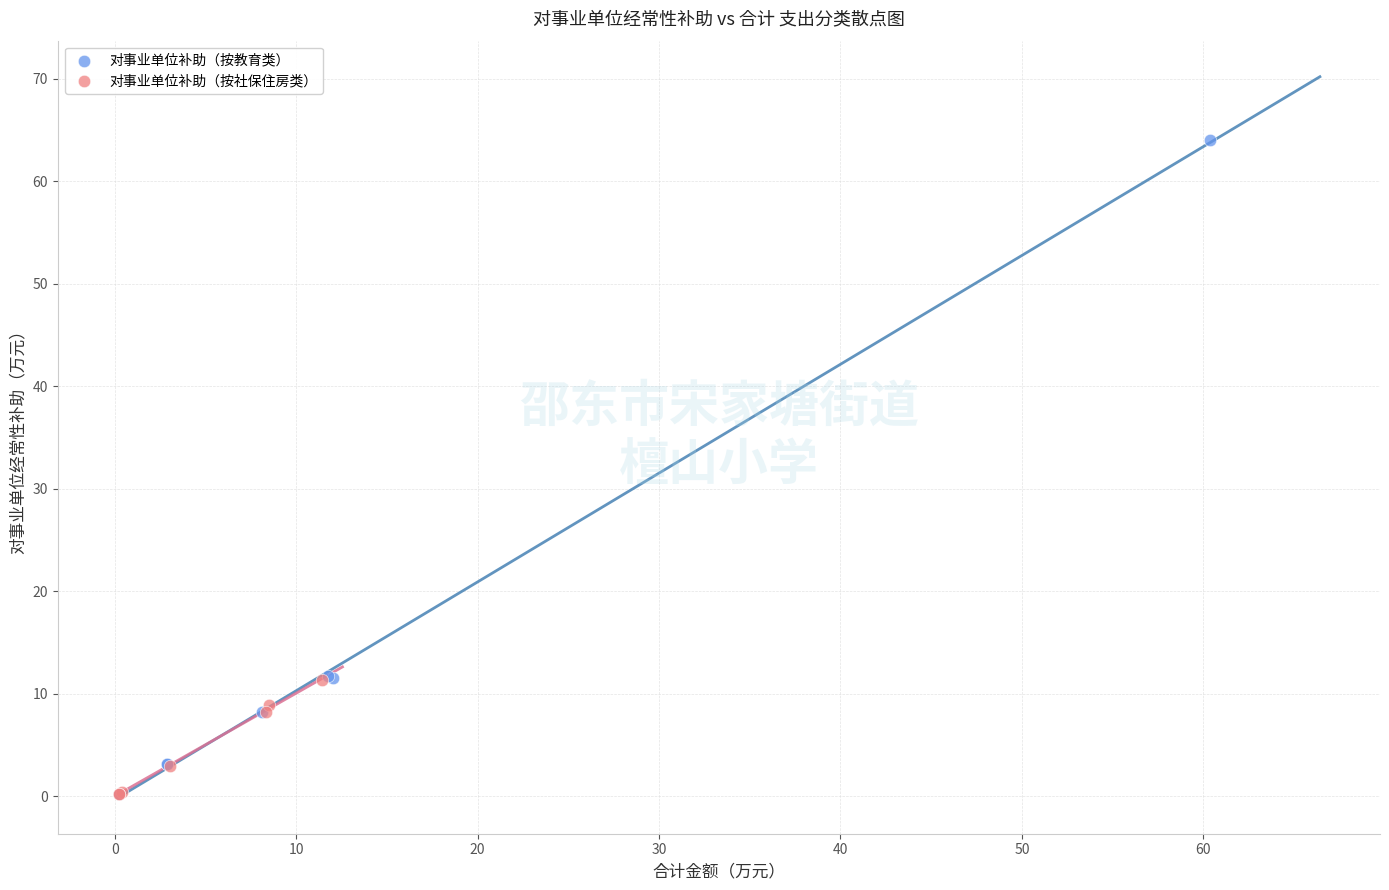

What are all the series names shown in the legend?

对事业单位补助（按教育类）, 对事业单位补助（按社保住房类）